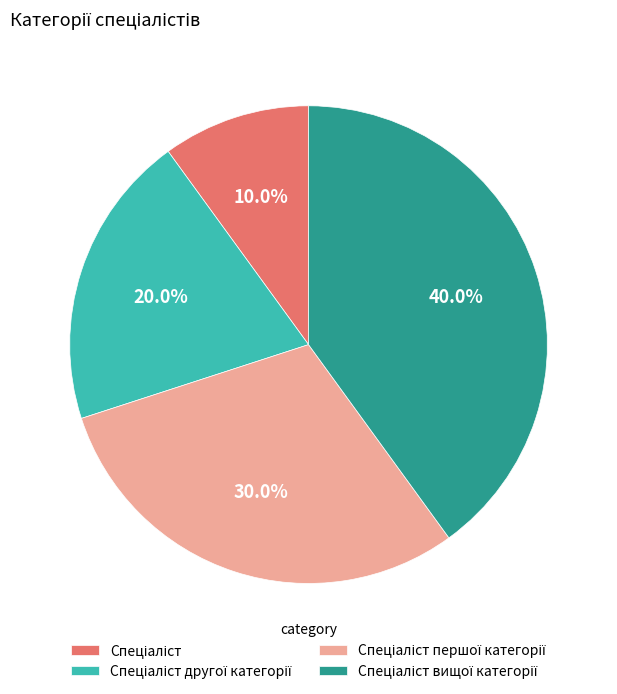

Is there a majority slice in this chart?

No